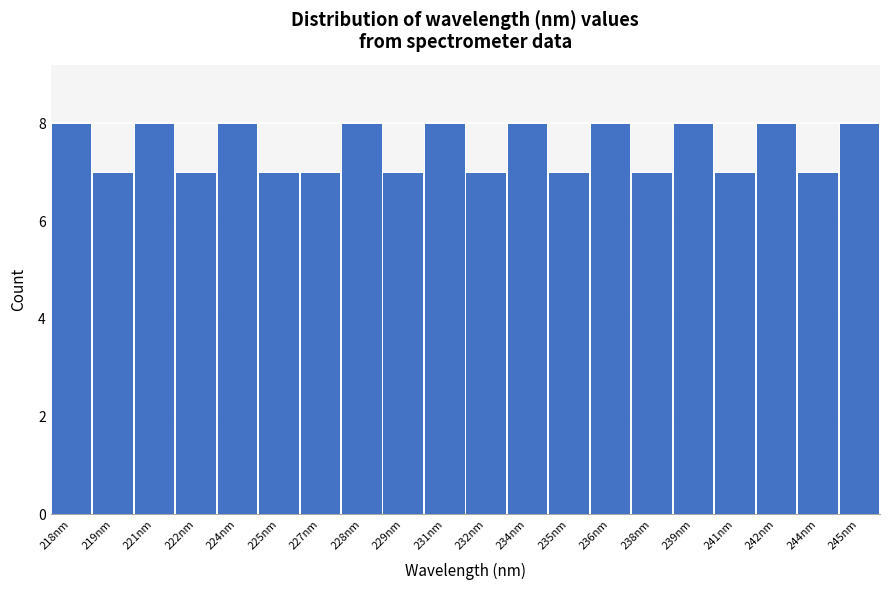

Reading right to left, what are all the values shown in this chart?

245nm=8	244nm=7	242nm=8	241nm=7	239nm=8	238nm=7	236nm=8	235nm=7	234nm=8	232nm=7	231nm=8	229nm=7	228nm=8	227nm=7	225nm=7	224nm=8	222nm=7	221nm=8	219nm=7	218nm=8